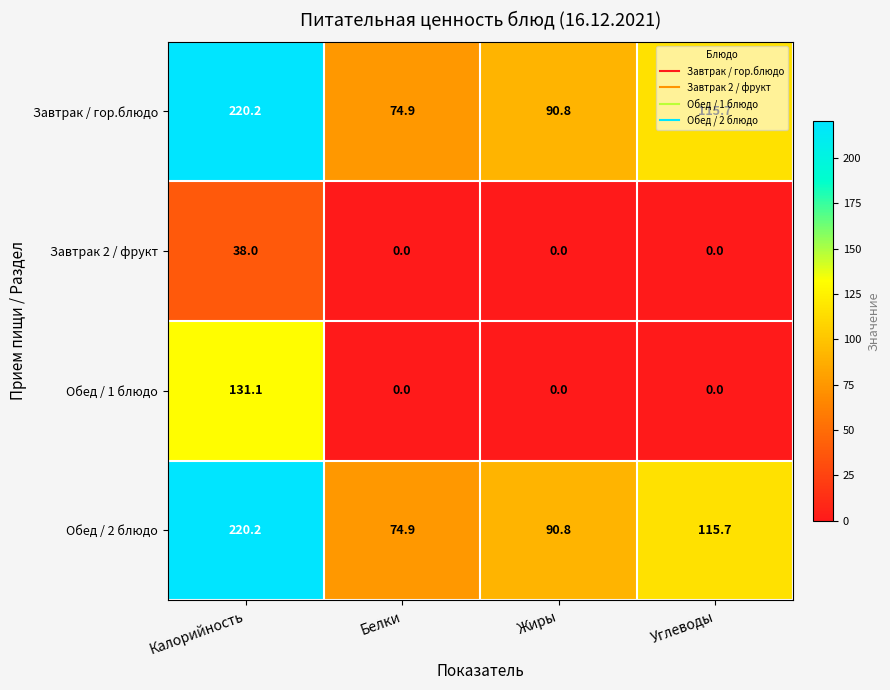

Which category has the lowest value in the Обед / 2 блюдо series?

Белки